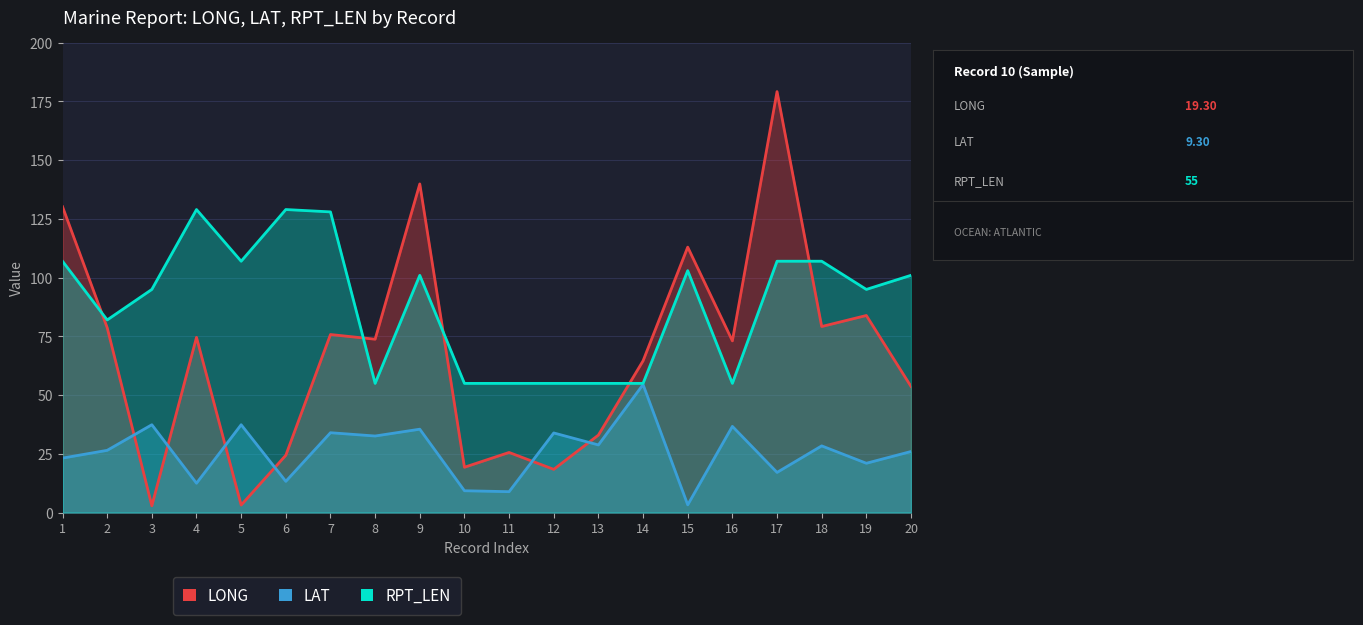

At which category is the sum across all series the highest?

17